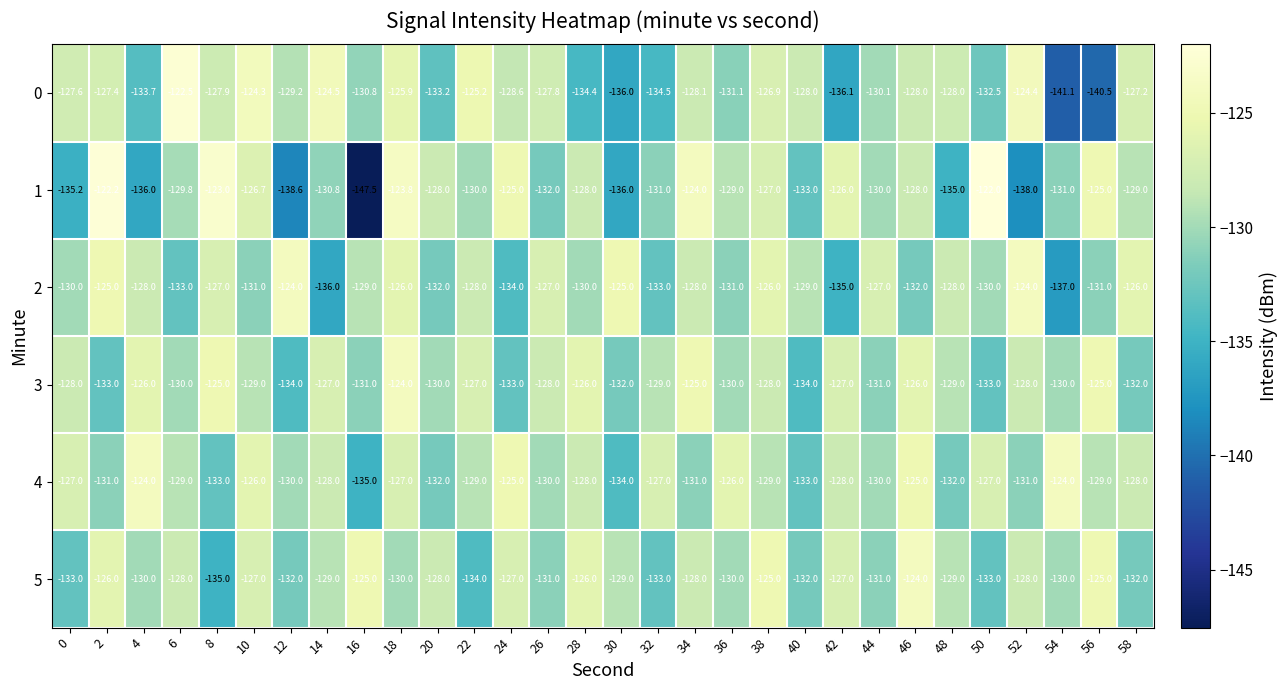

True or false: 4 has a value of -131.0 at 2.

True